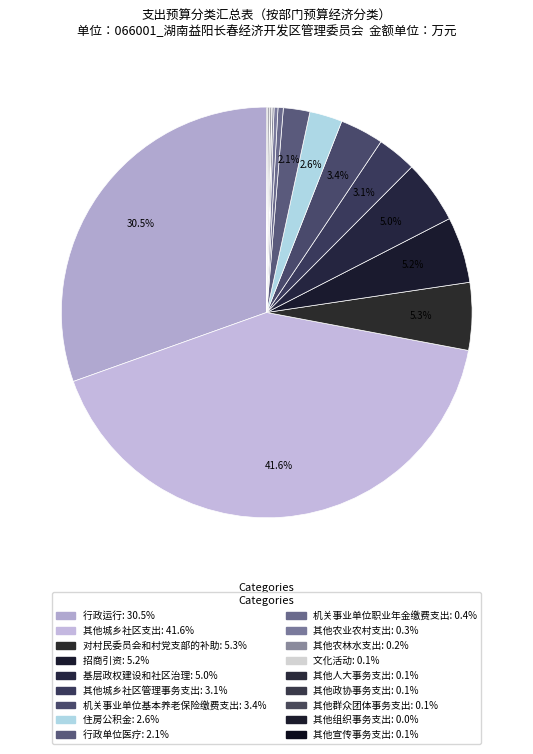

Approximately how many times larger is the value at 机关事业单位基本养老保险缴费支出 compared to 机关事业单位职业年金缴费支出?

8.3